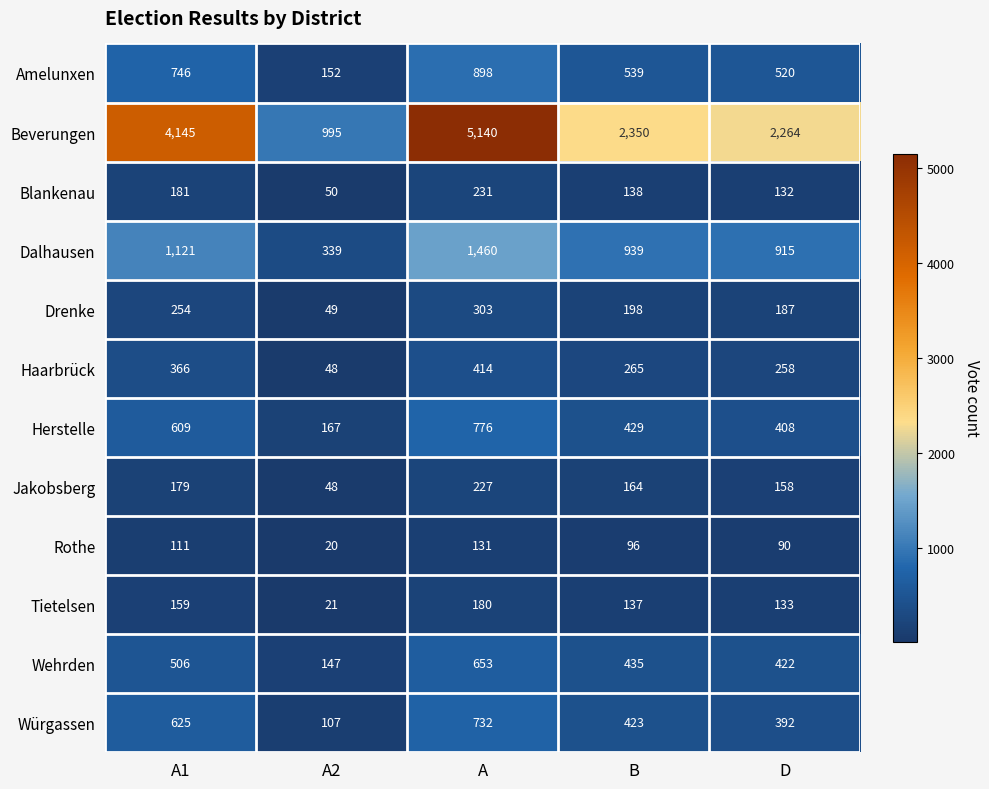

What is the average value of the Haarbrück series?

270